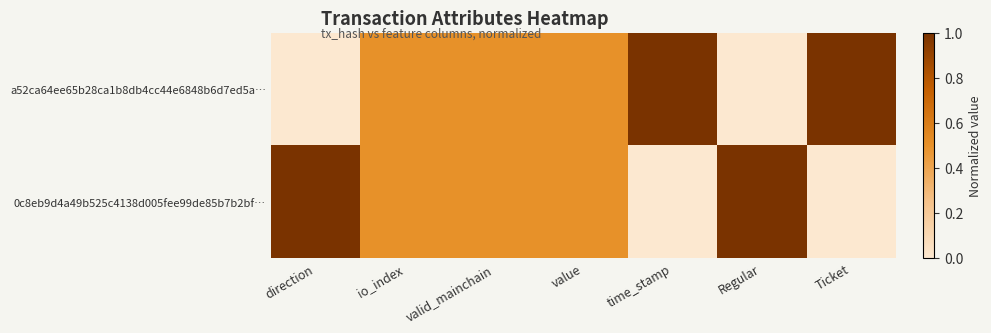

Which series changed the most between direction and time_stamp?

a52ca64ee65b28ca1b8db4cc44e6848b6d7ed5a…